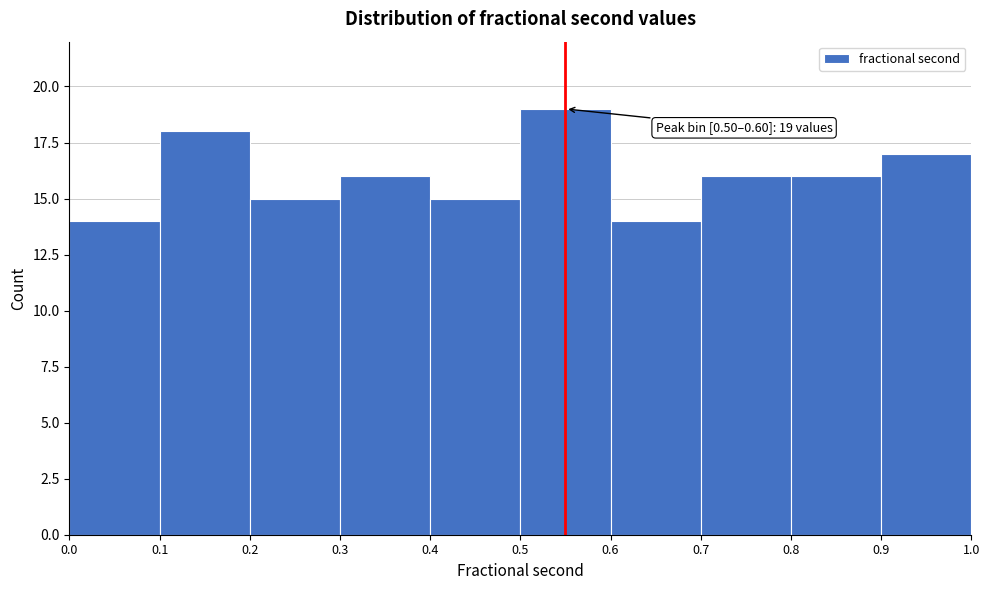

Which range on the x-axis has the tallest bar?

0.5 to 0.6